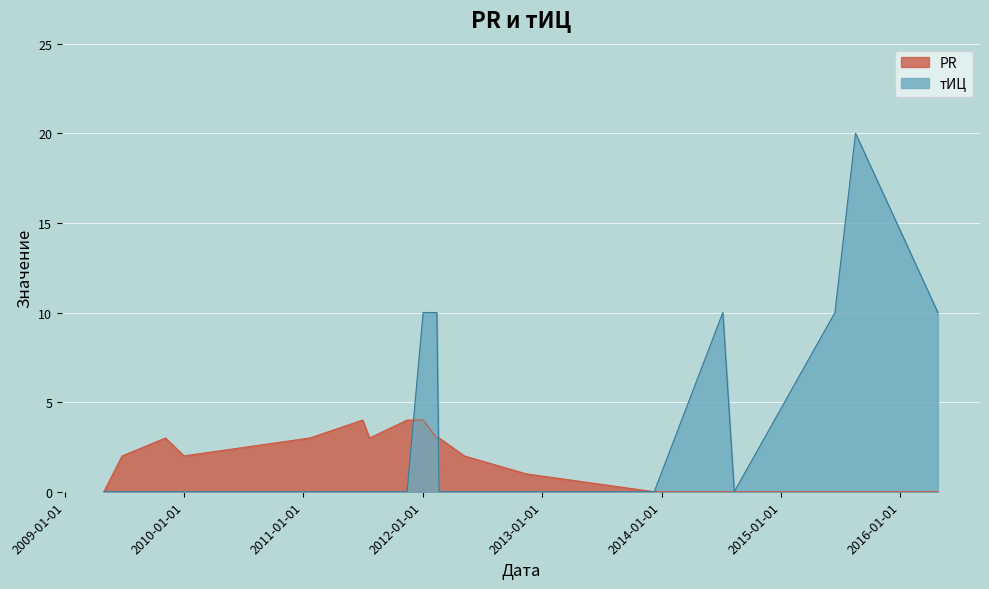

Where is the first local maximum for PR?

2009-11-05